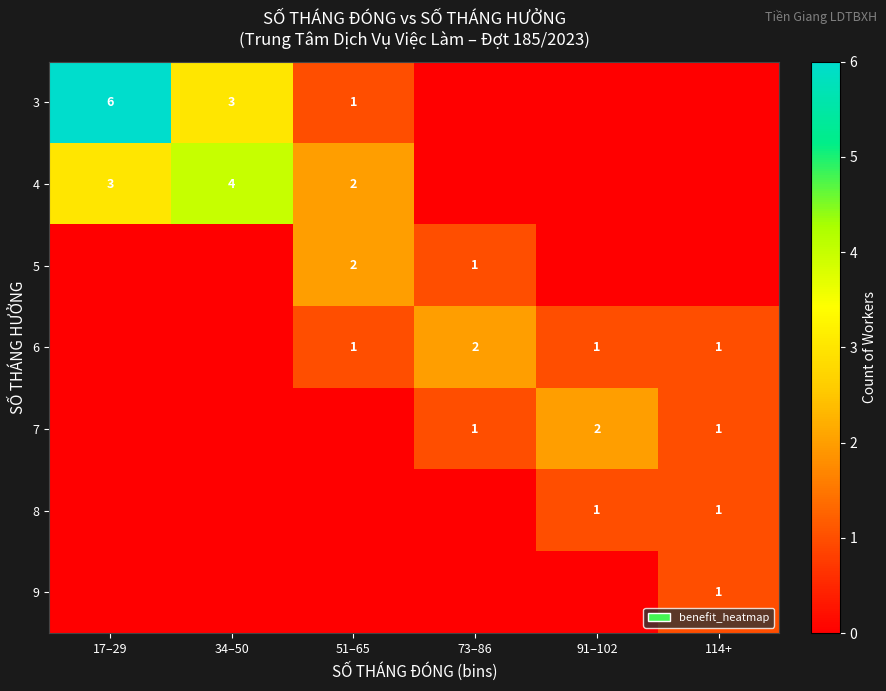

Count the number of categories in the chart.

6